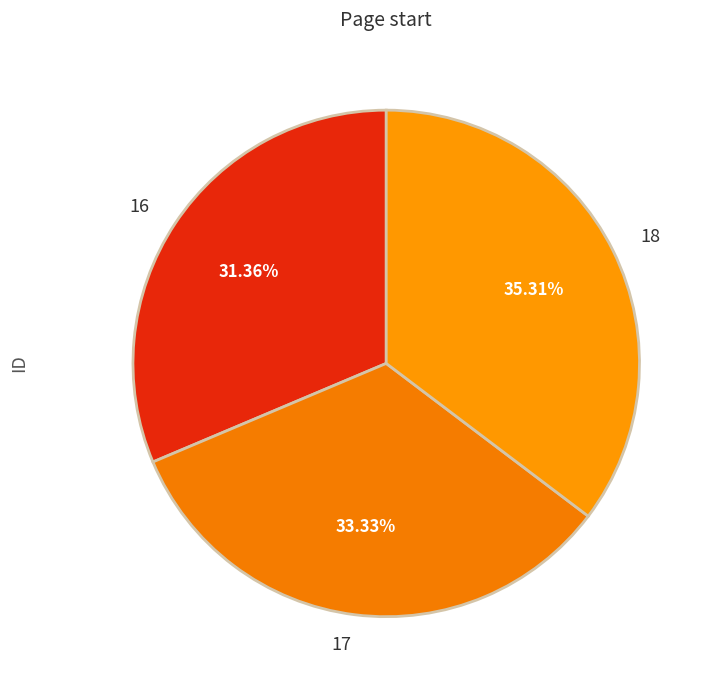

Rank the categories by value from lowest to highest.

16, 17, 18